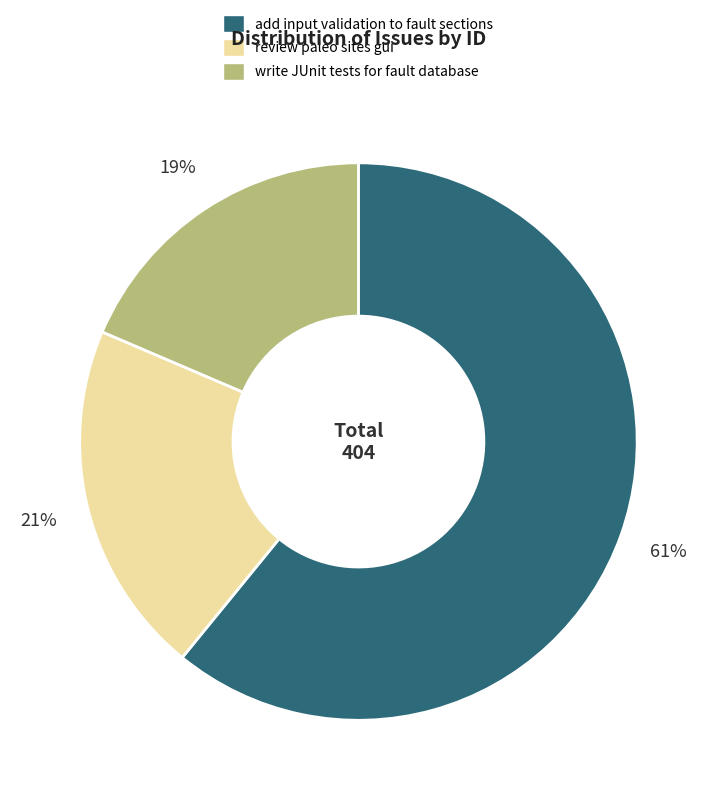

Is the sum of write JUnit tests for fault database and add input validation to fault sections greater than half?

Yes